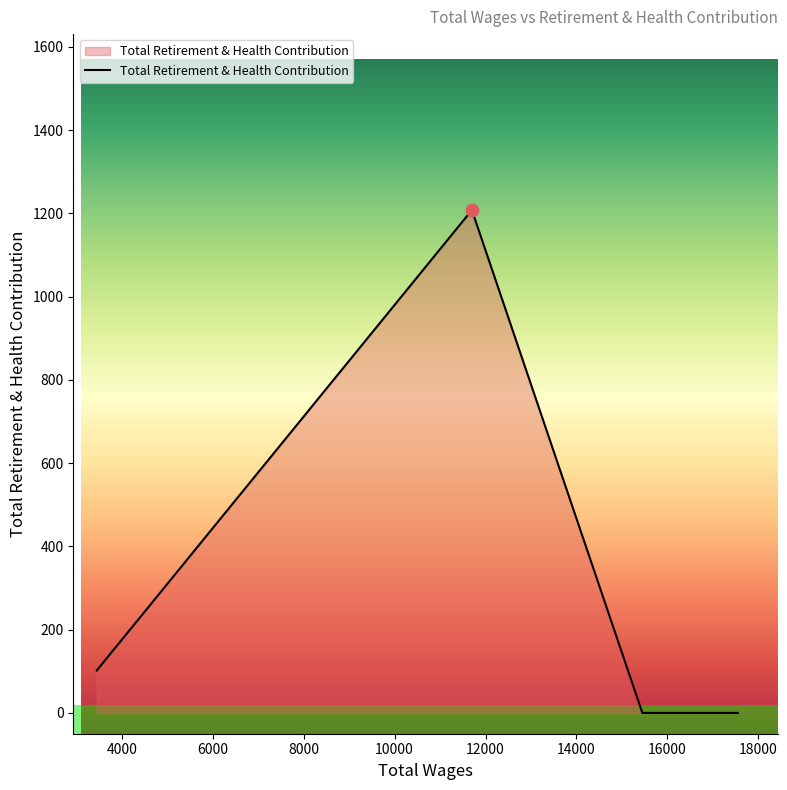

What is the difference between the maximum and minimum values?

1208